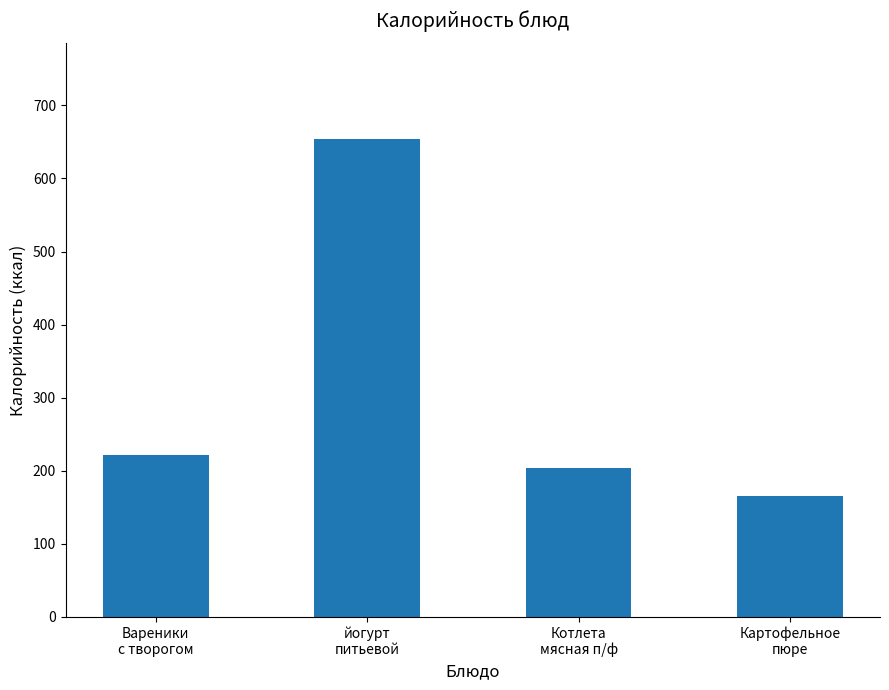

How many categories are shown in the chart?

4